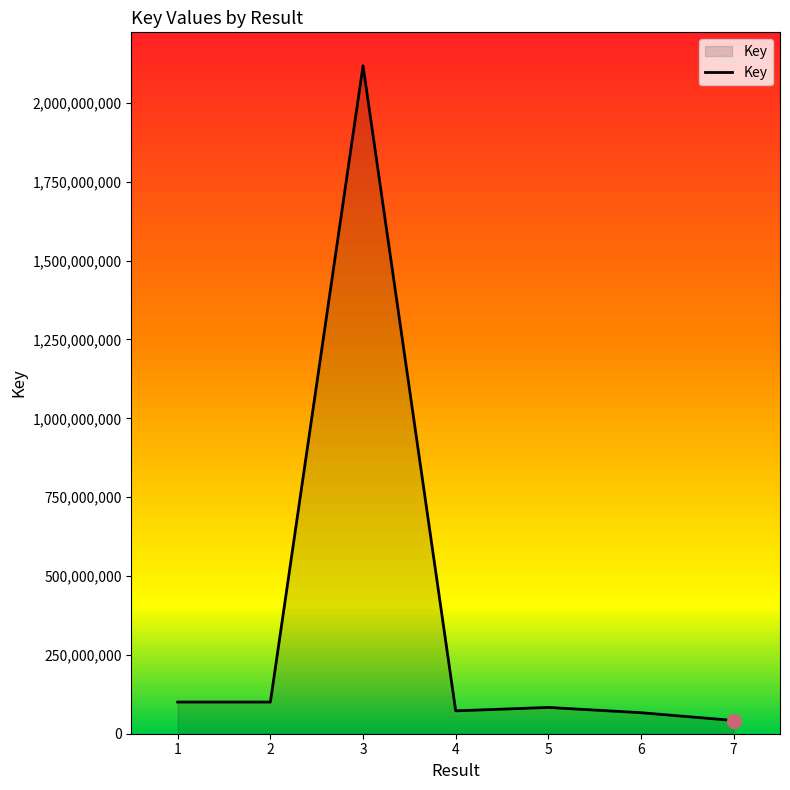

How many lines are shown in the chart?

1